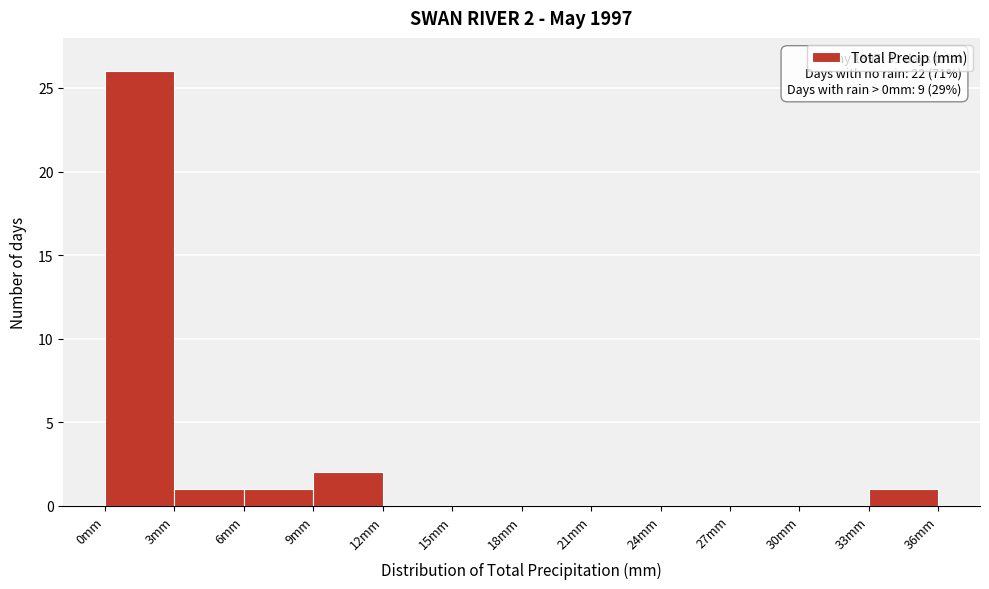

Over which range of the x-axis is the bar tallest?

0 to 3